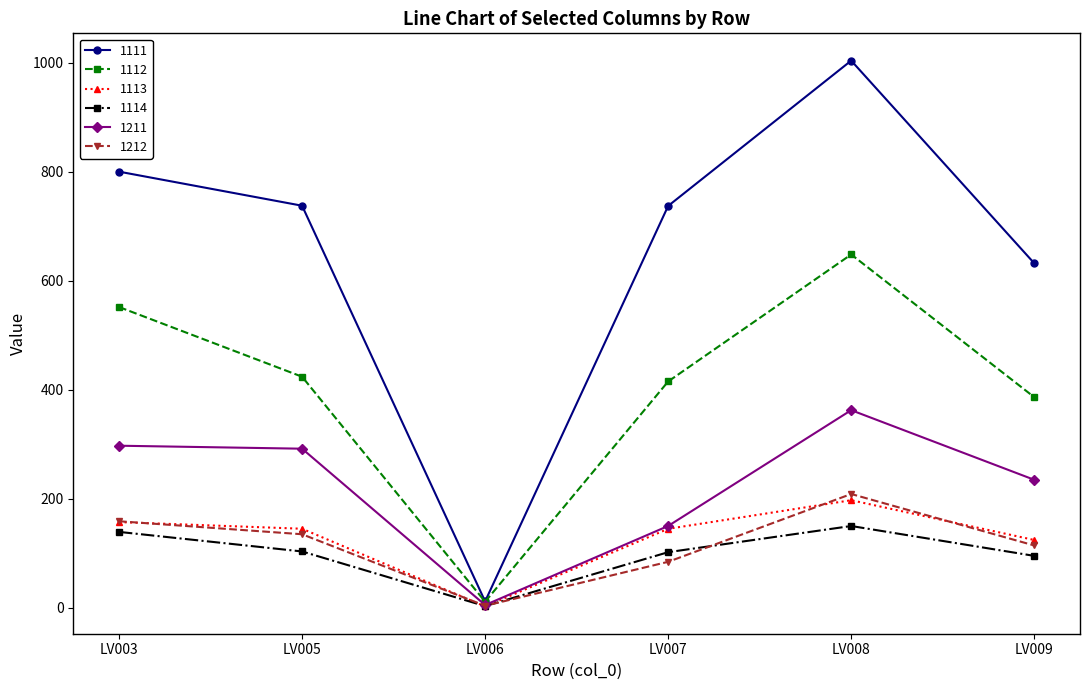

Which series has the widest spread of values?

1111